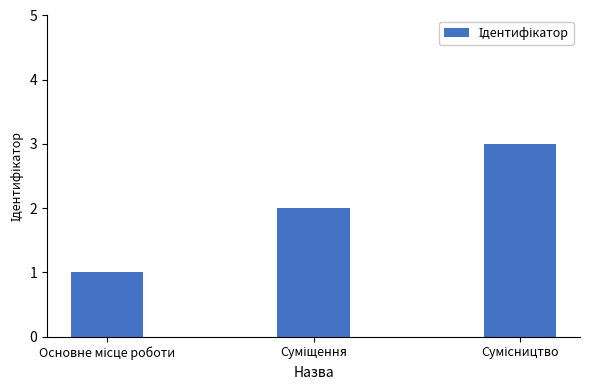

What is the sum of all values?

6